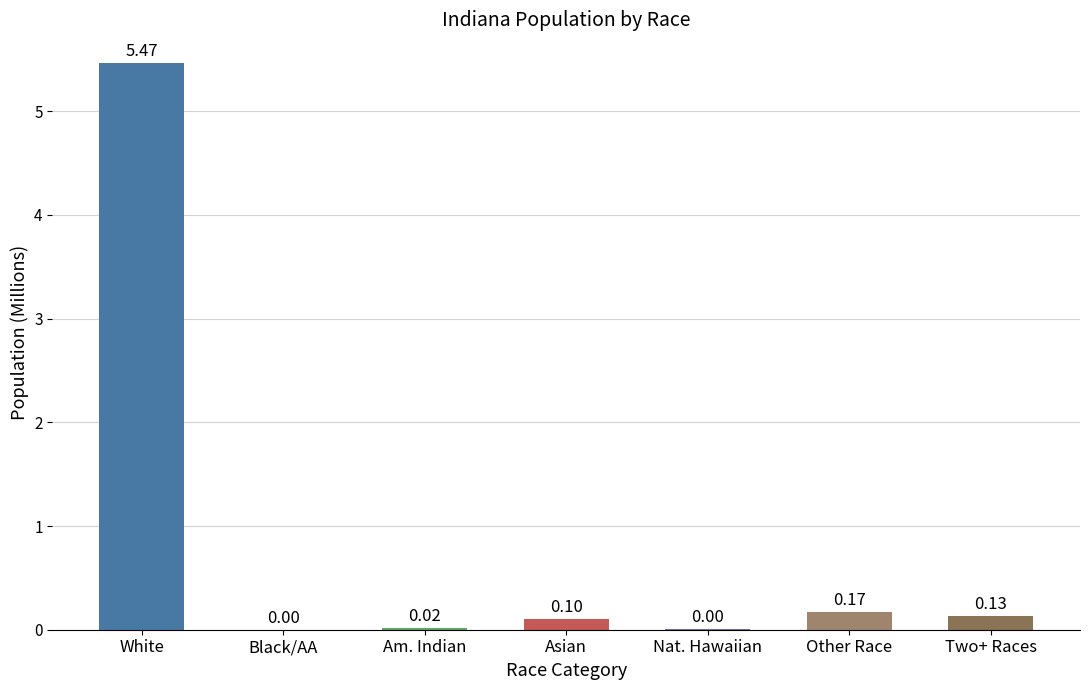

At which label is the value closest to 2?

Other Race